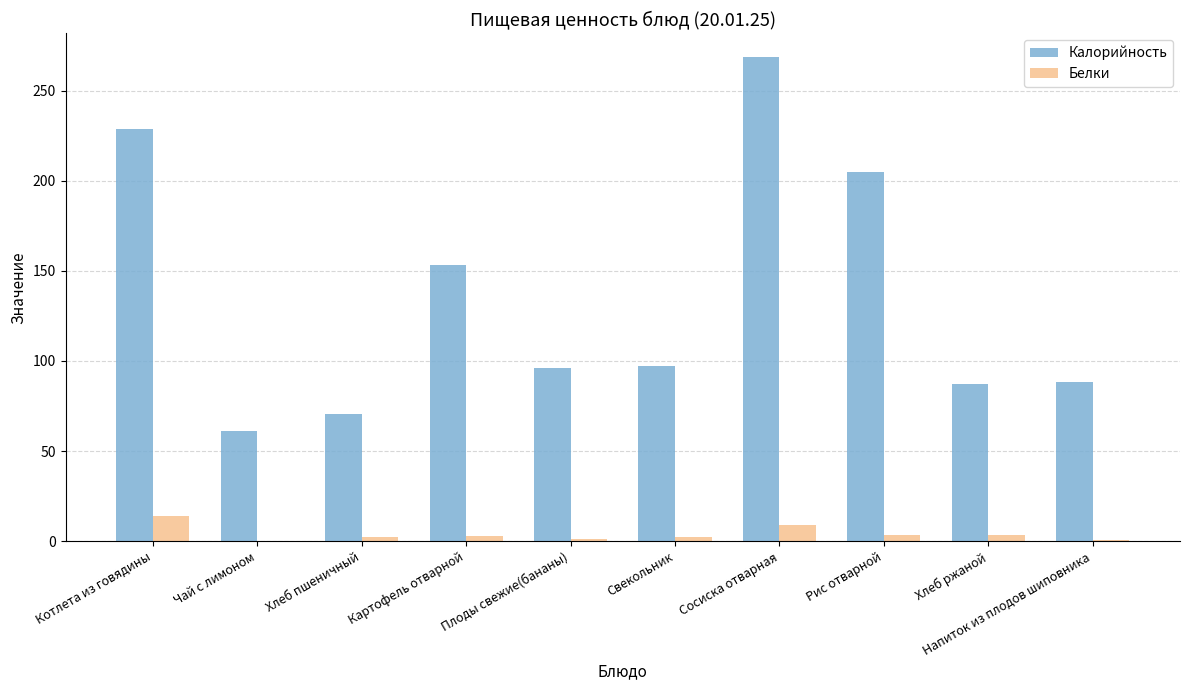

Which category has the highest value across all series?

Сосиска отварная